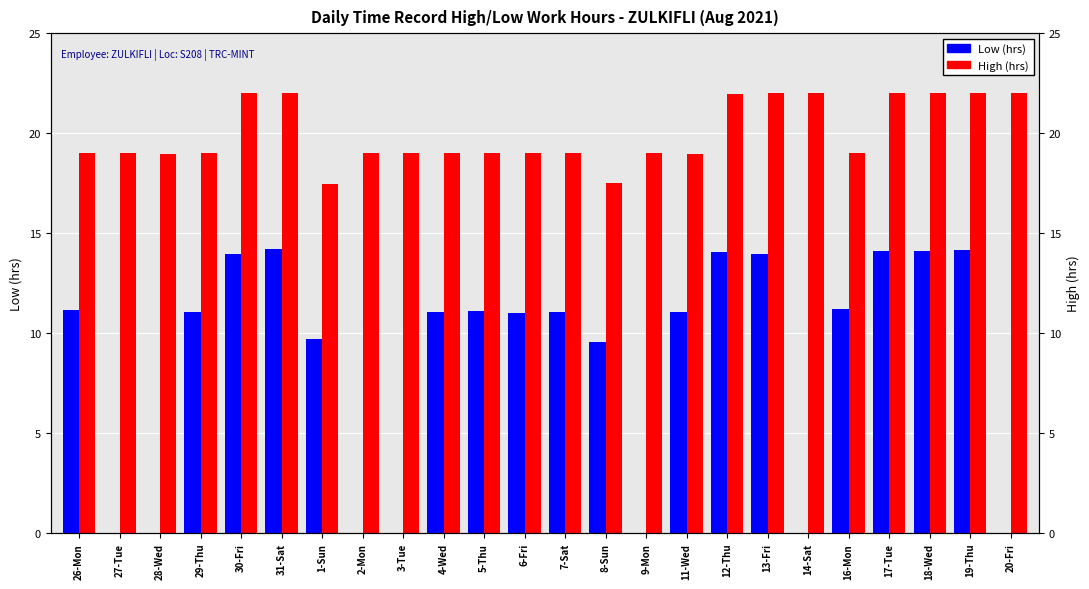

The Low (hrs) series shows 22.9 at 13-Fri. True or false?

False